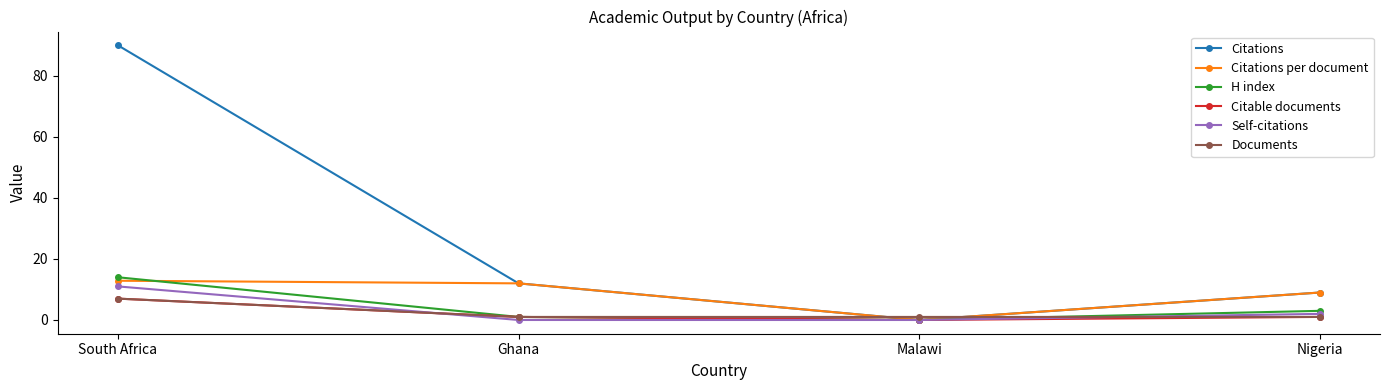

Count the number of data series in this chart.

6